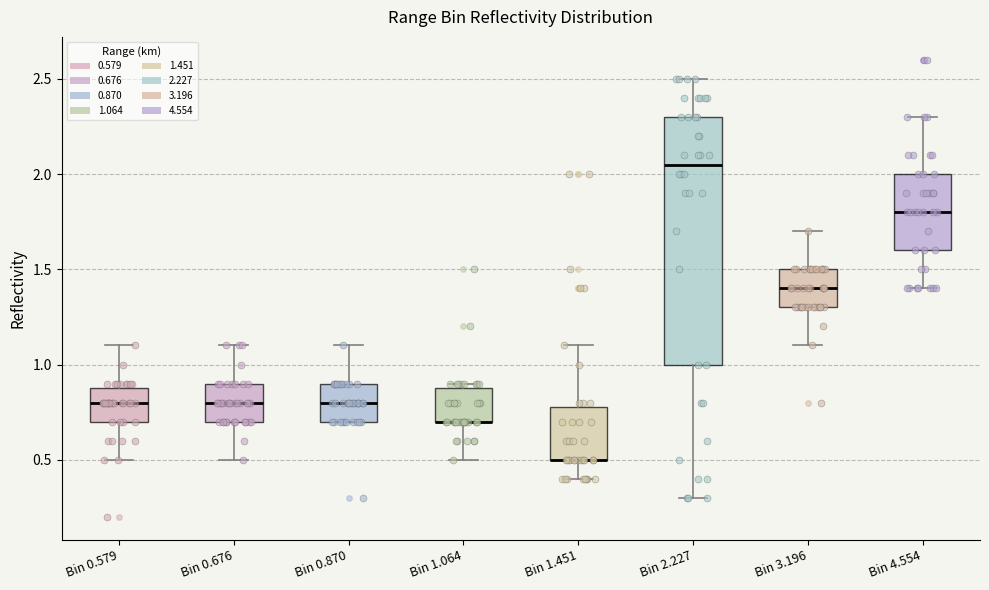

Where does the upper whisker of the box for Bin 0.579 end on the y-axis? The values are not printed on the chart, so give them approximately, as read against the axis.

1.10